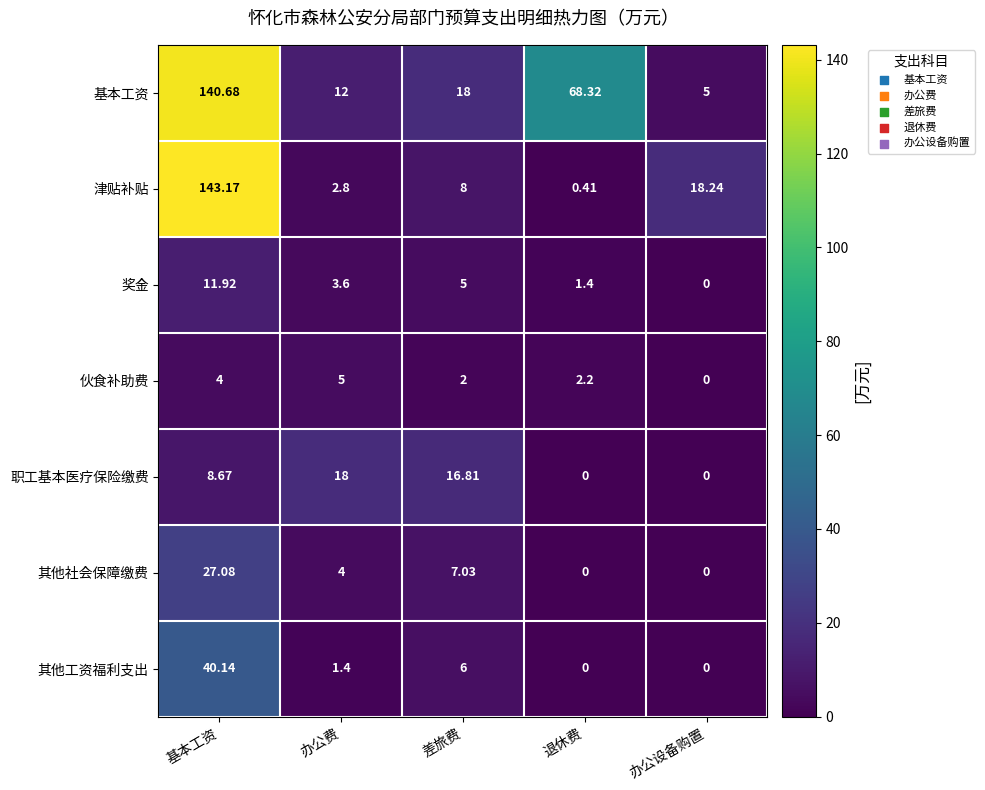

What is the spread (max minus min) of values at 差旅费?

16.0